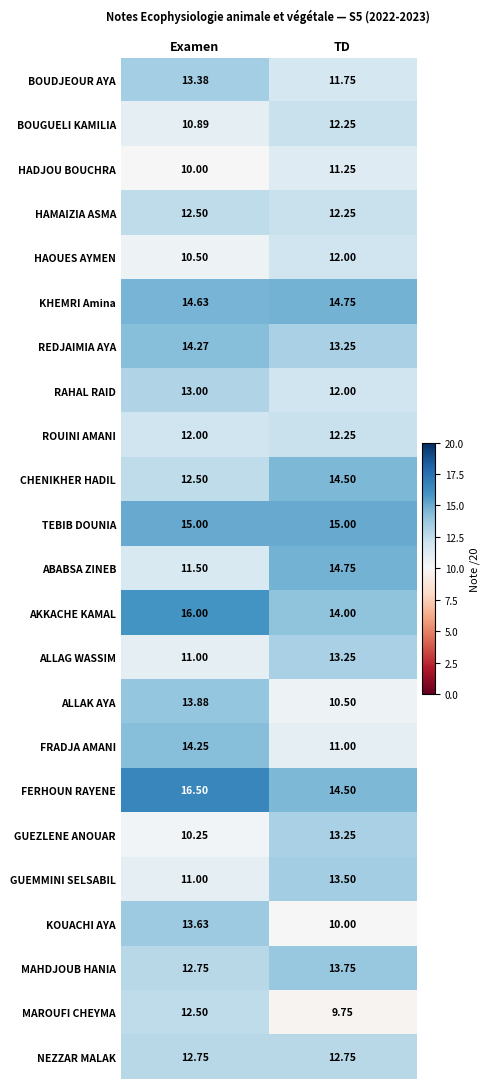

At which label does KOUACHI AYA reach its minimum?

TD